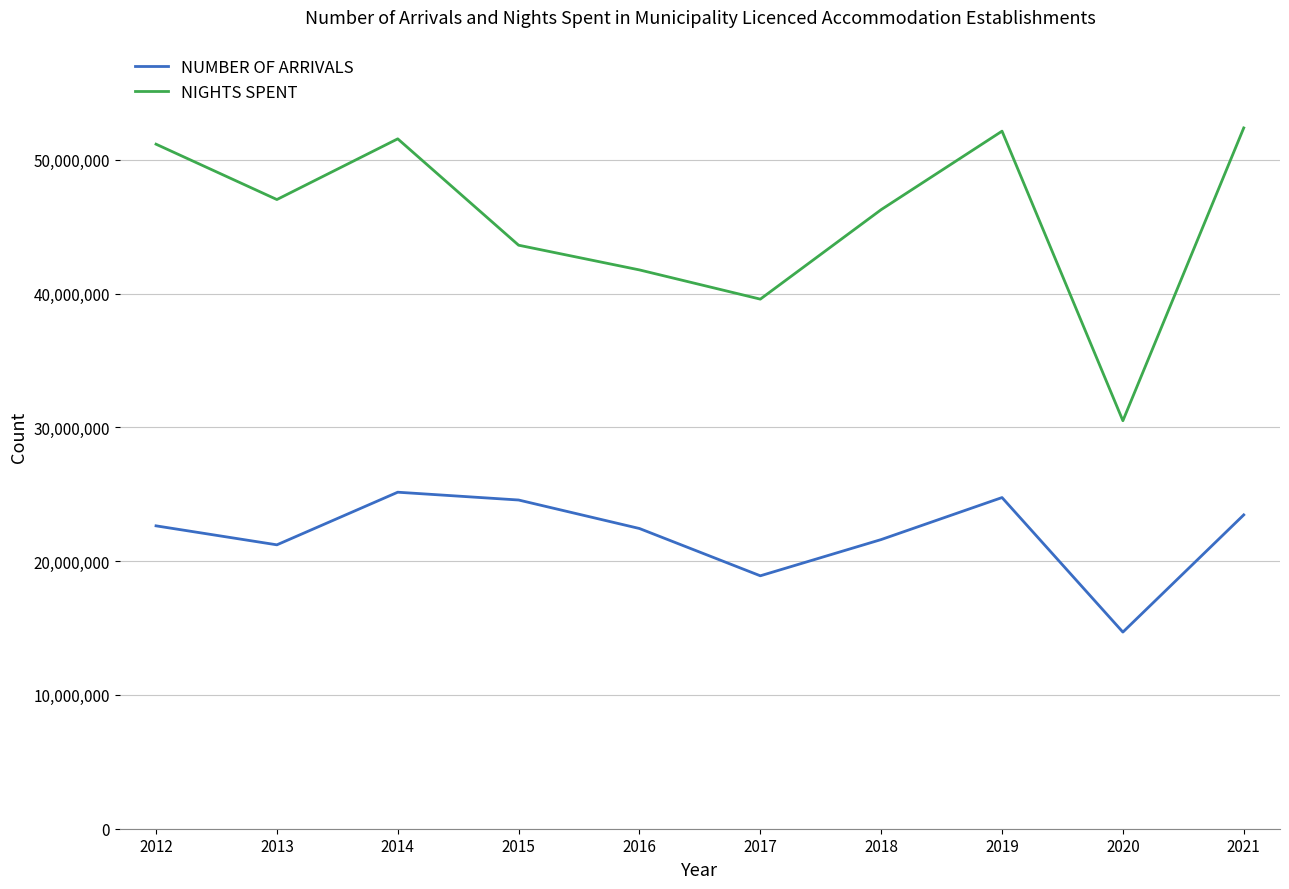

What is the difference between the second highest and second lowest values in the NIGHTS SPENT series?

12556207